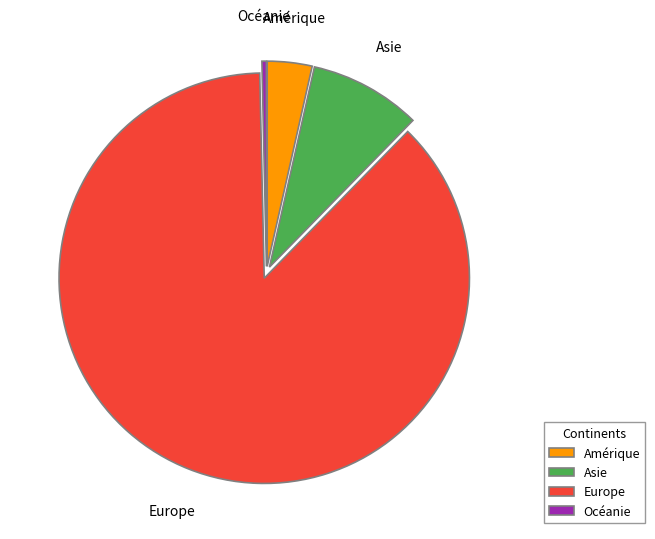

True or false: Amérique accounts for 12% of the total.

False